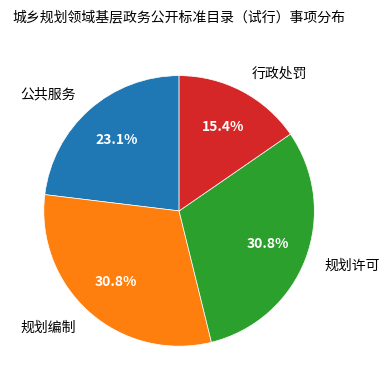

To the nearest percent, what portion does 规划编制 represent?

31%